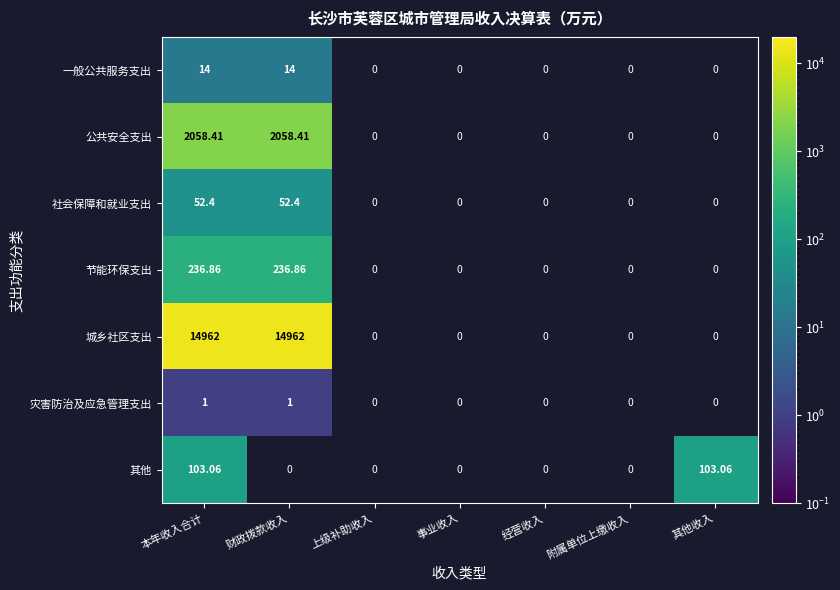

Is the value of 城乡社区支出 at 本年收入合计 greater than the value of 一般公共服务支出 at 本年收入合计?

Yes